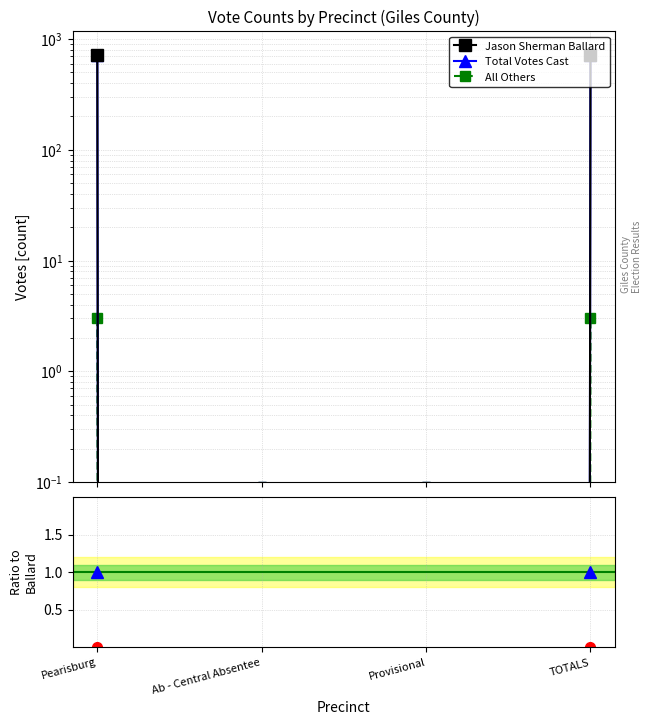

How many distinct data groups are displayed?

3